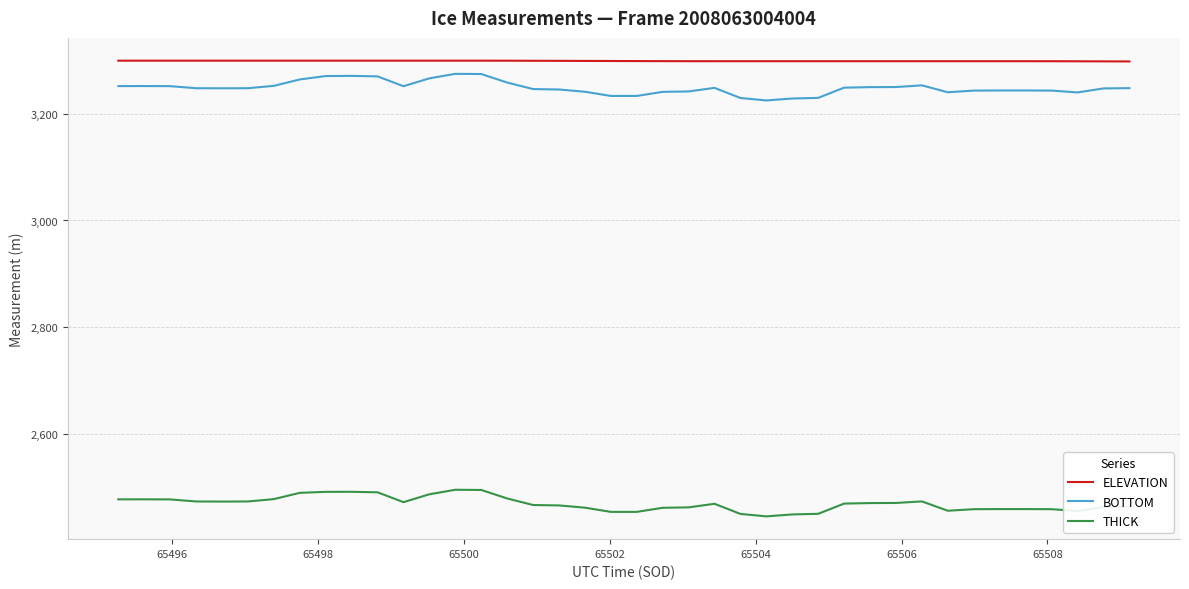

What is the highest value of the ELEVATION series?

3299.7